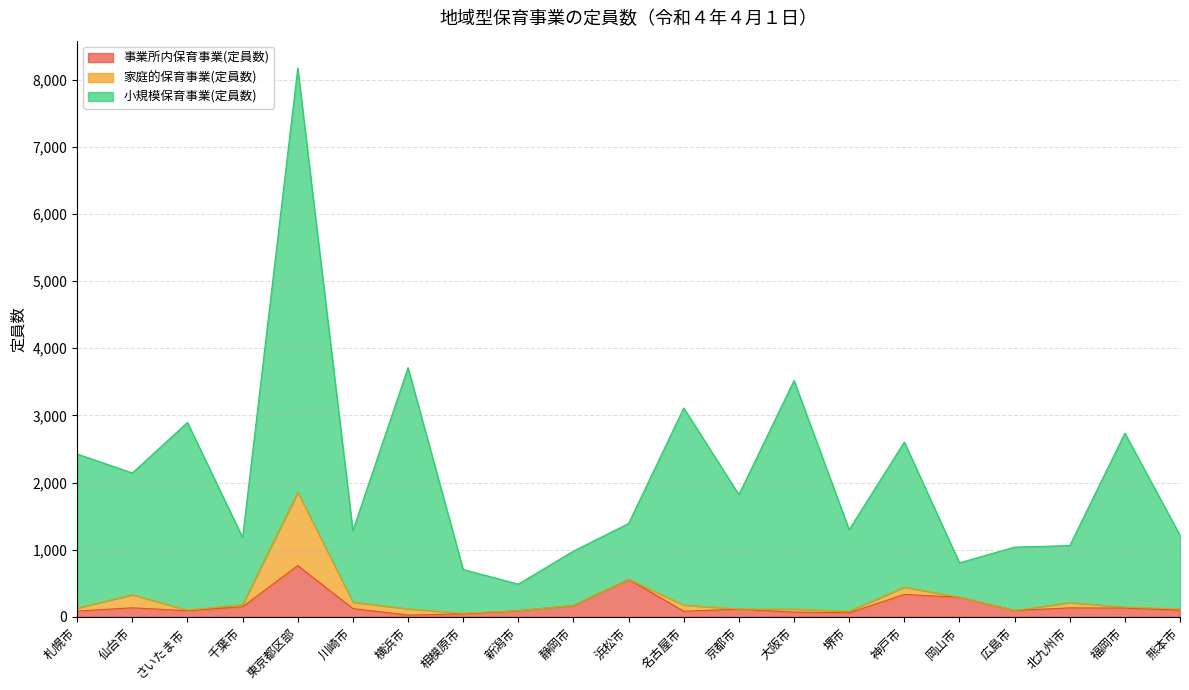

How many lines are shown in the chart?

3